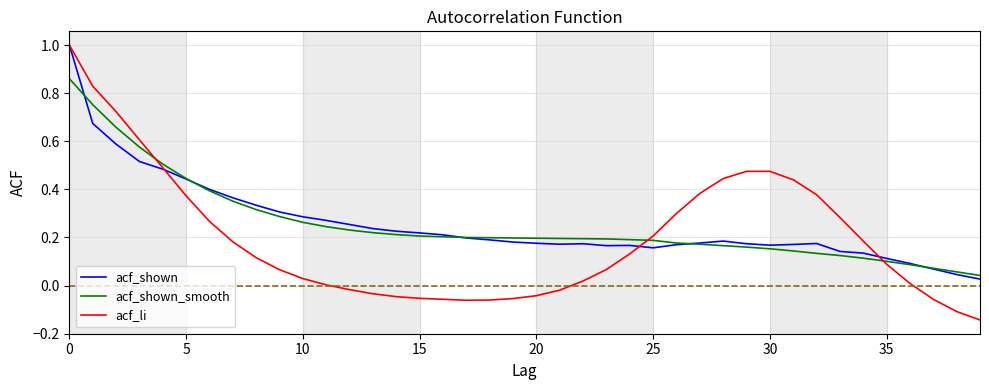

Which series has the largest range (max minus min)?

acf_li